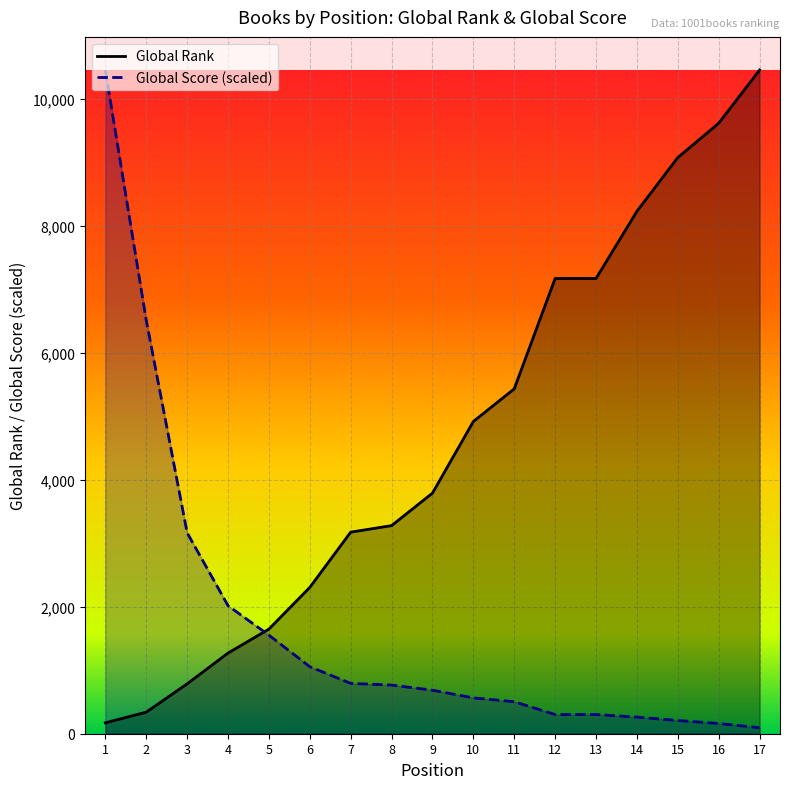

Which category has the highest value in the Global Score series?

1